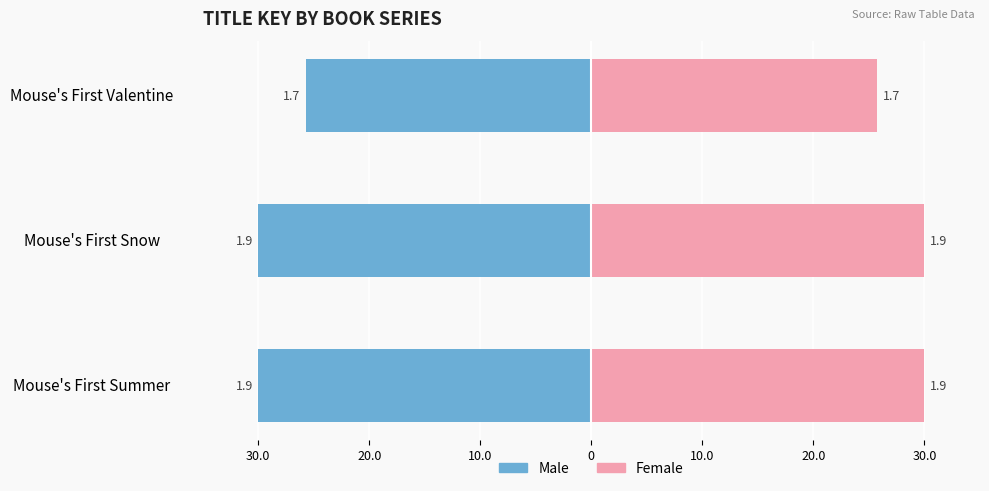

What is the minimum value shown in the chart?

-30.0